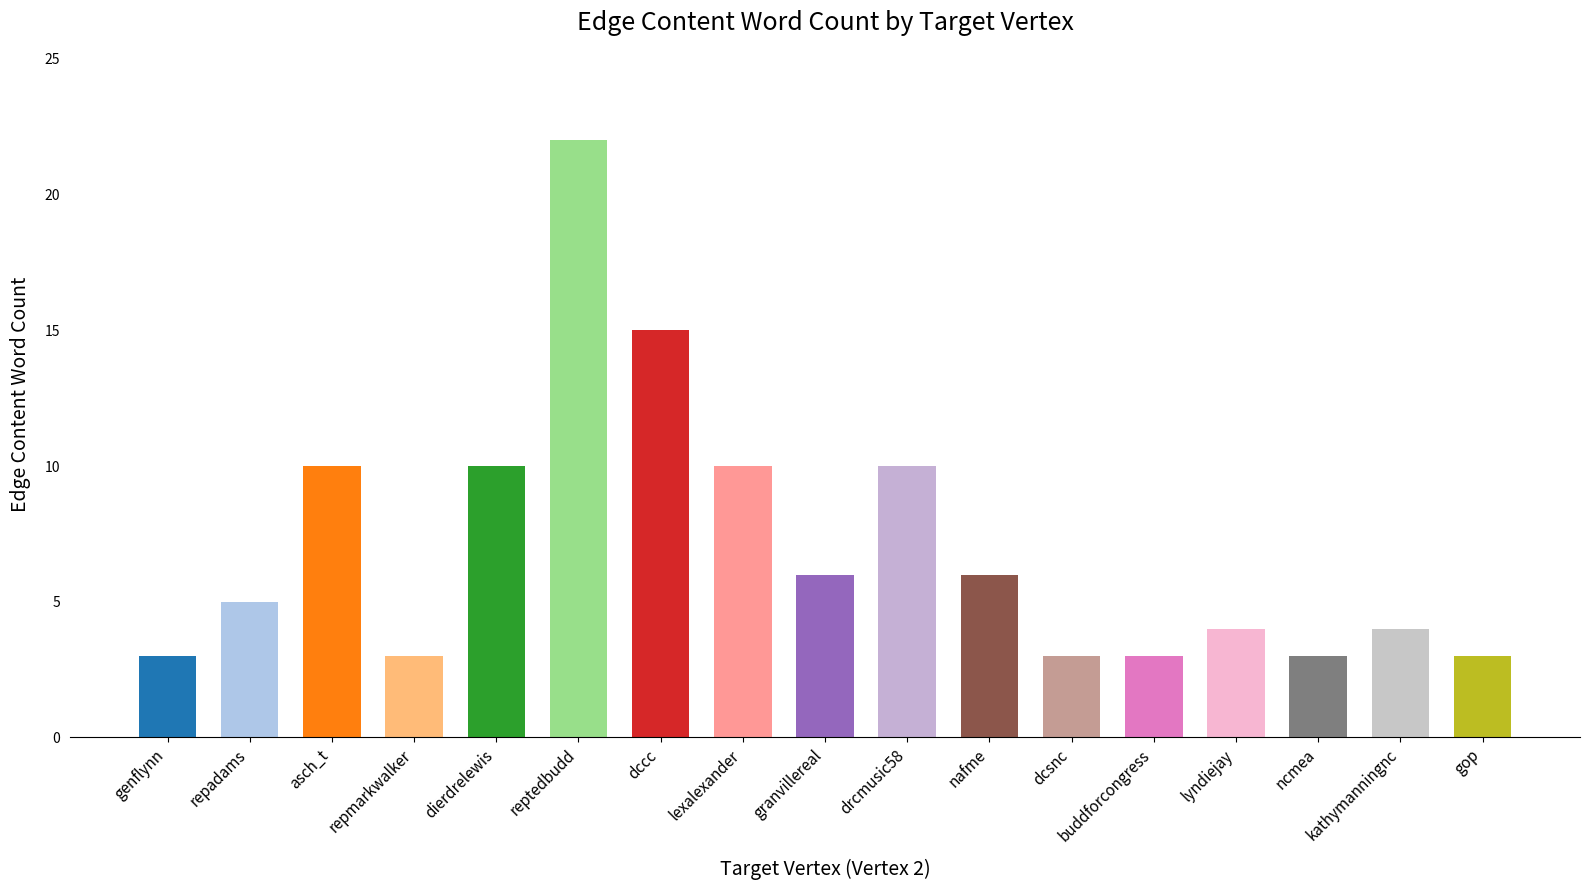

What is the approximate value at granvillereal, to the nearest 10?

10